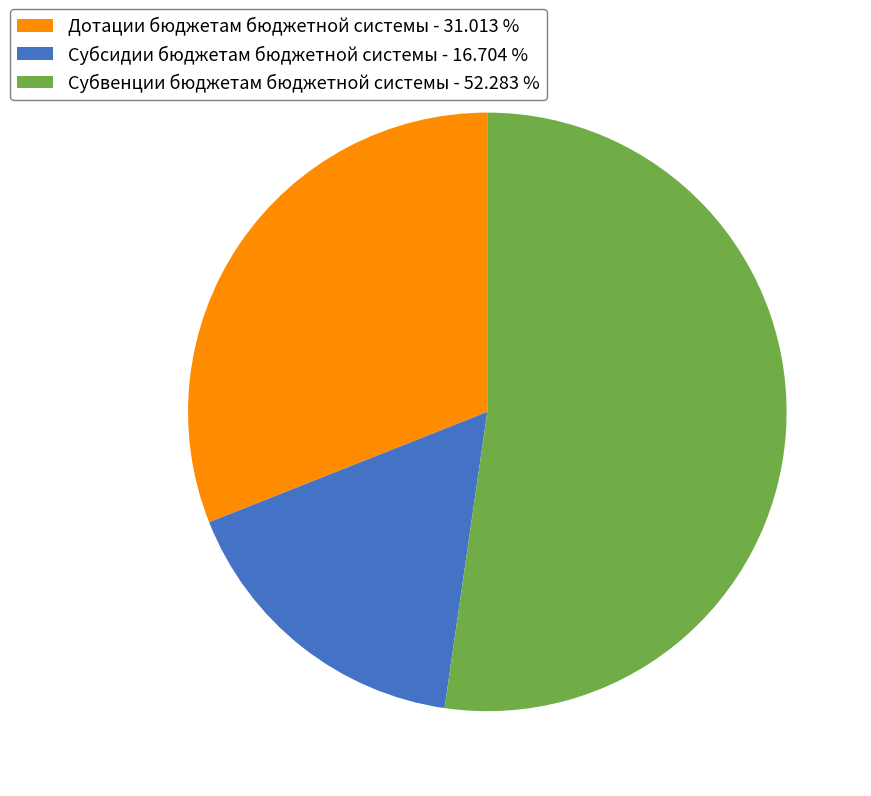

Combined, do Субсидии бюджетам бюджетной системы - 16.704 % and Субвенции бюджетам бюджетной системы - 52.283 % account for over 50%?

Yes